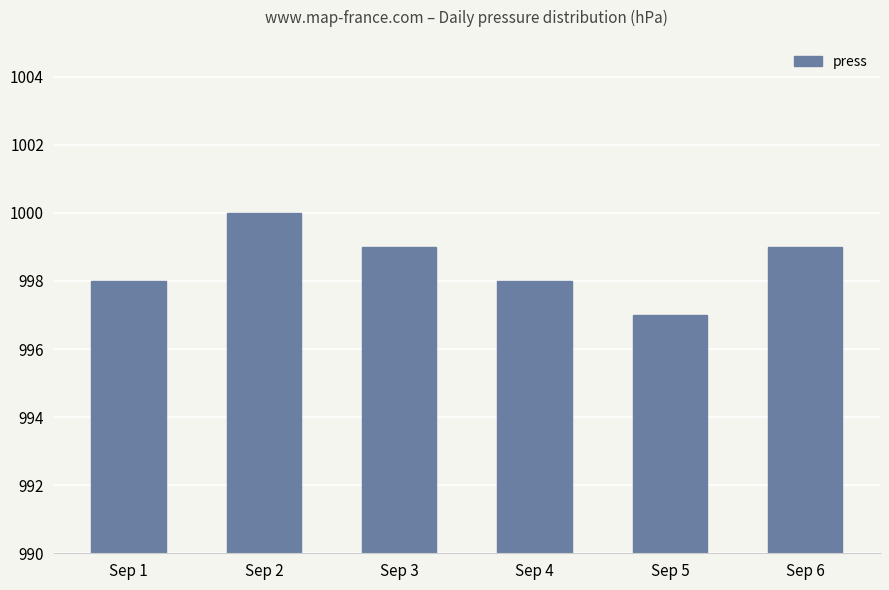

How many data points are less than 999?

3